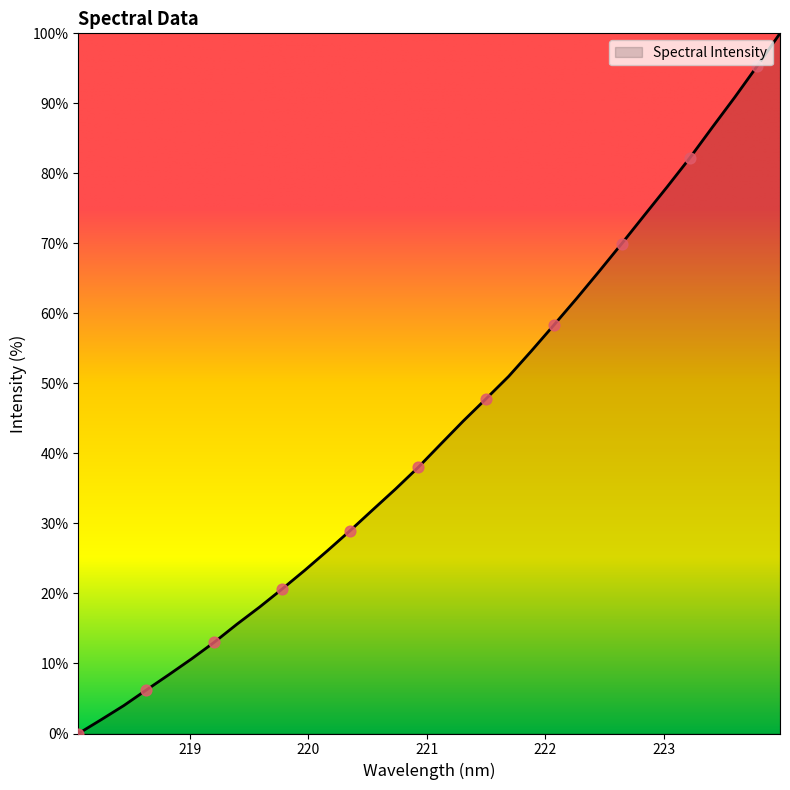

What is the maximum value shown in the chart?

100.0